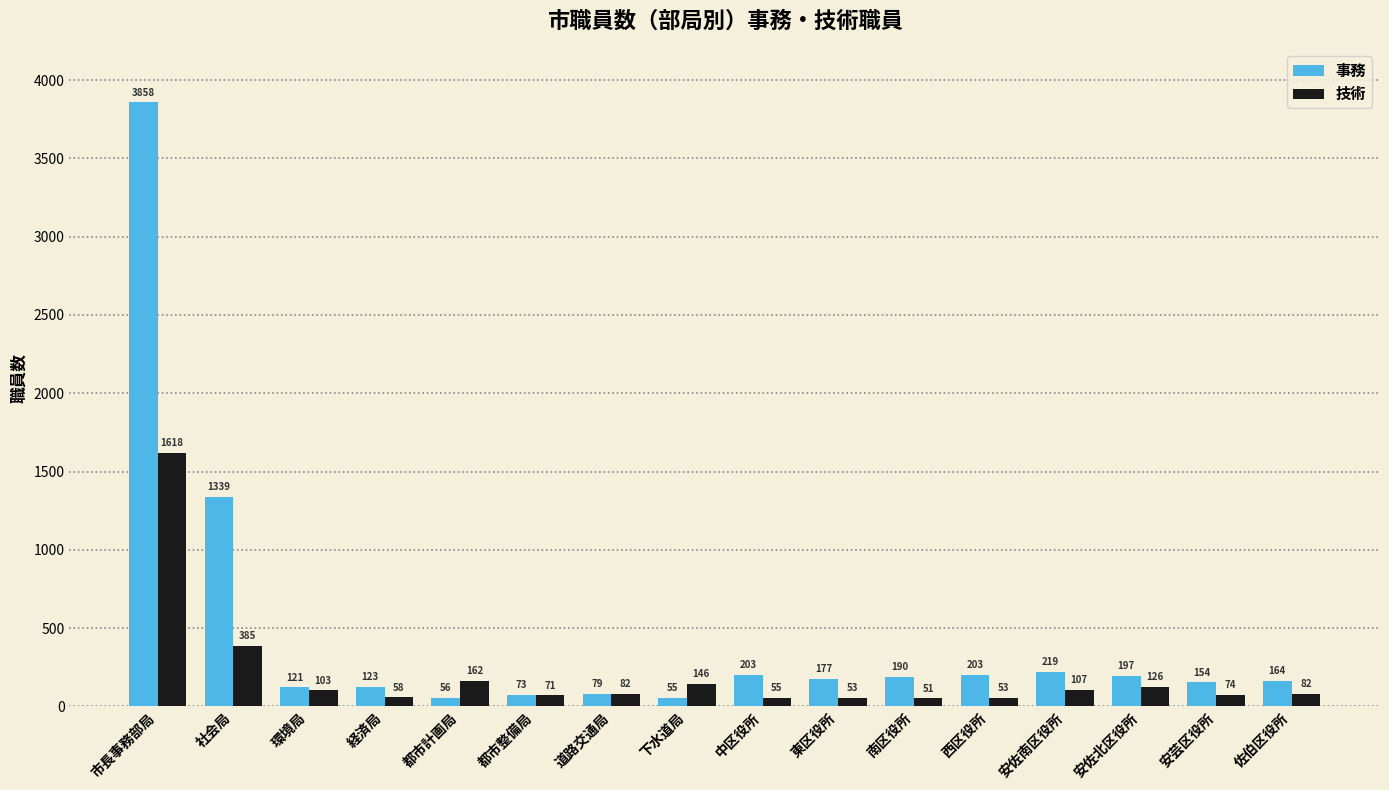

Between 市長事務部局 and 都市計画局, which series saw the biggest shift?

事務